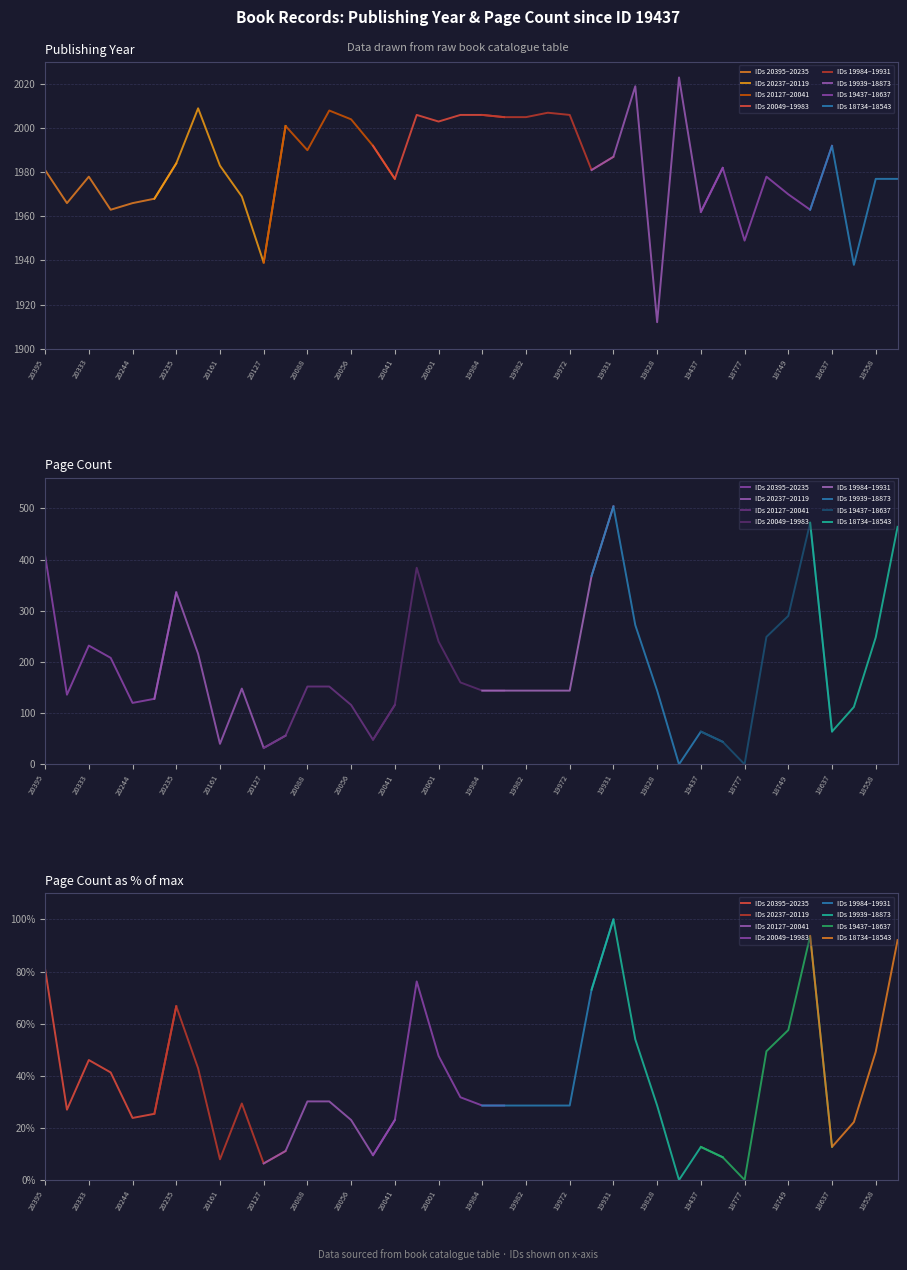

True or false: pageCount and publishingYear cross at least once.

False